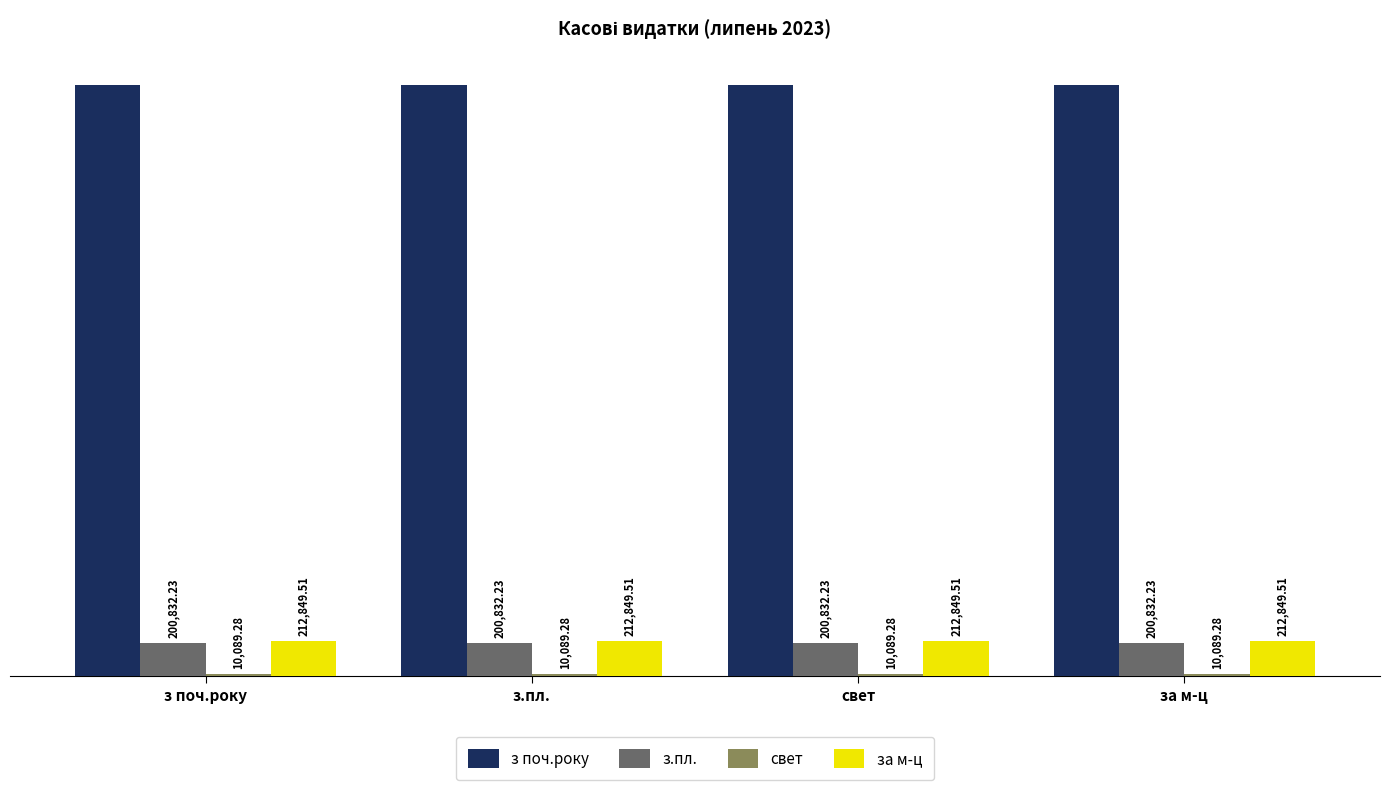

Rank the series at з.пл. from lowest to highest value.

свет, з.пл., за м-ц, з поч.року